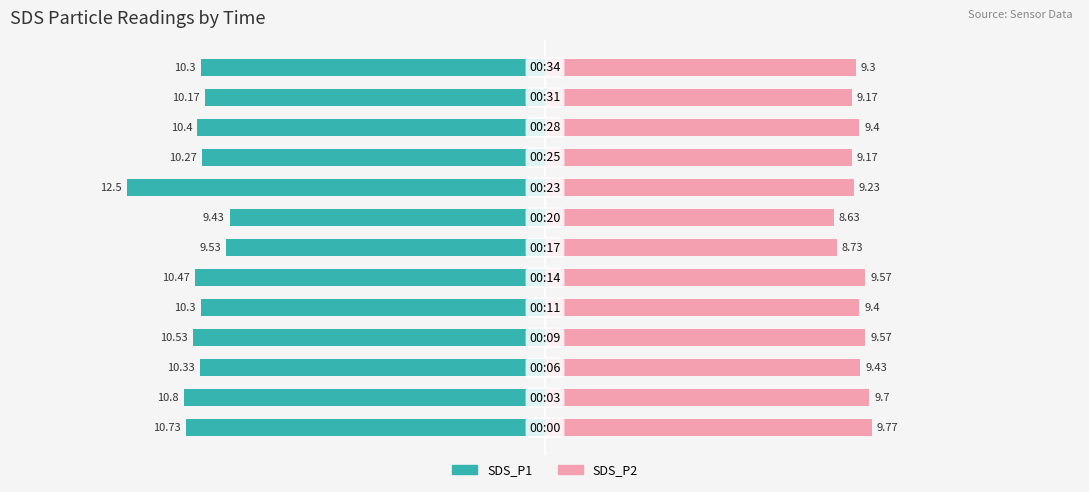

How many data points in SDS_P2 are above 9?

11